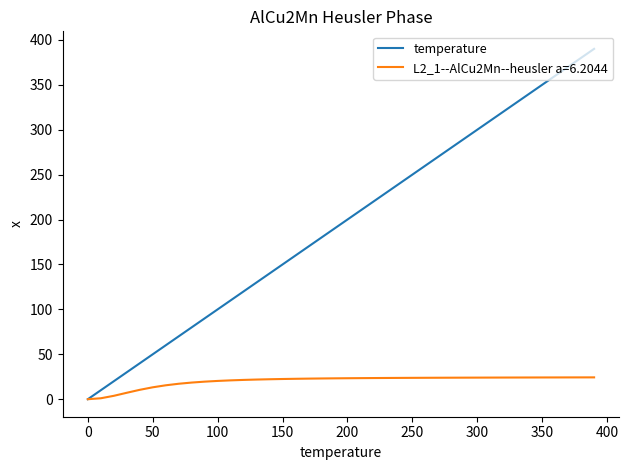

List the series in order of their overall mean, lowest first.

L2_1--AlCu2Mn--heusler a=6.2044, temperature